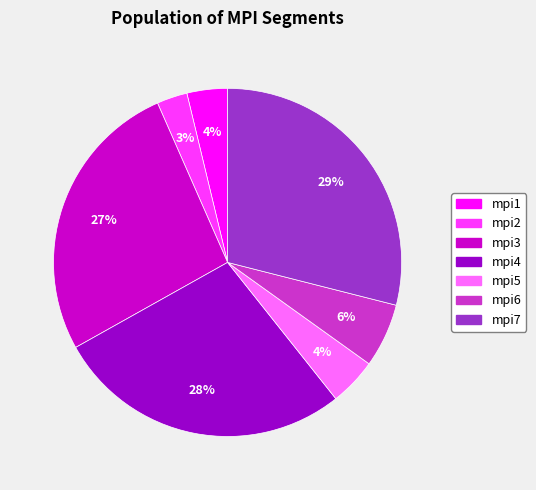

Which has a higher value, mpi6 or mpi1?

mpi6